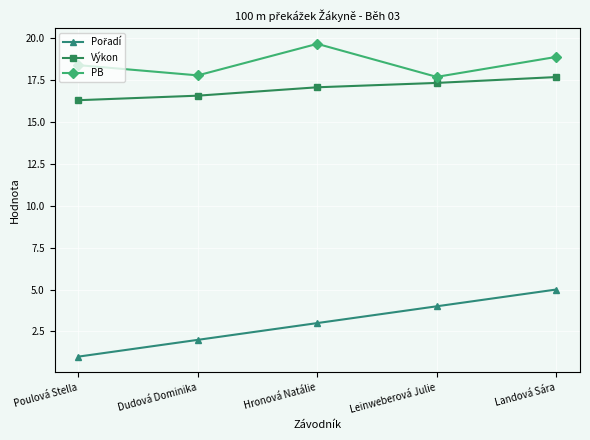

Is this an area chart (filled region under the line)?

No